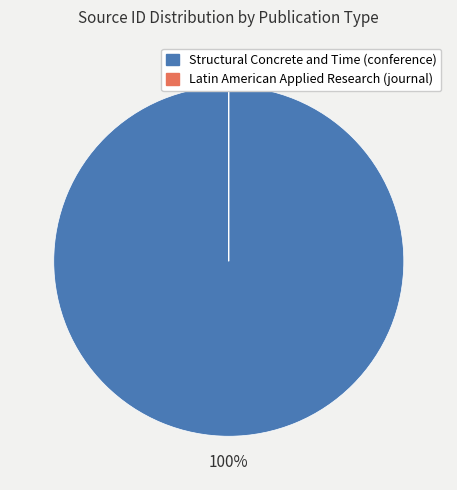

What is the smallest slice in the pie chart?

Latin American Applied Research (journal)